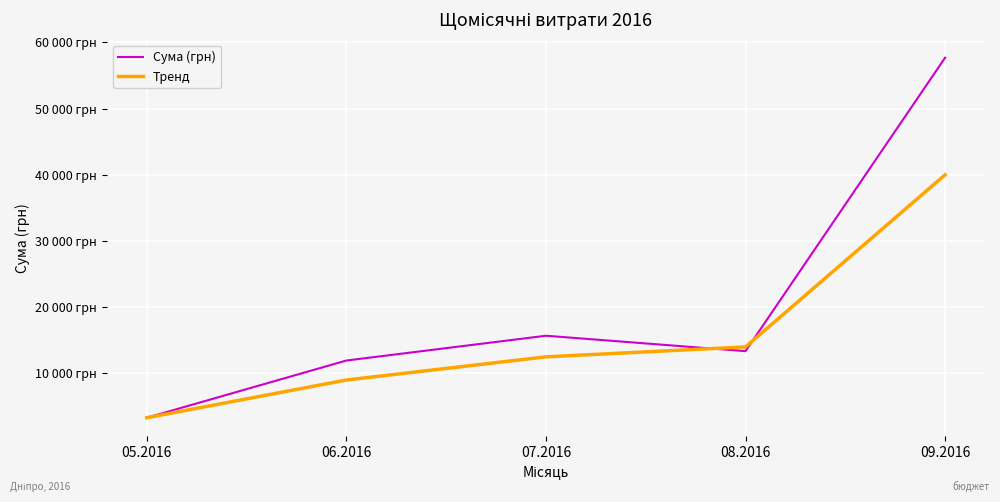

What is the average value of the Тренд series?

15760.7